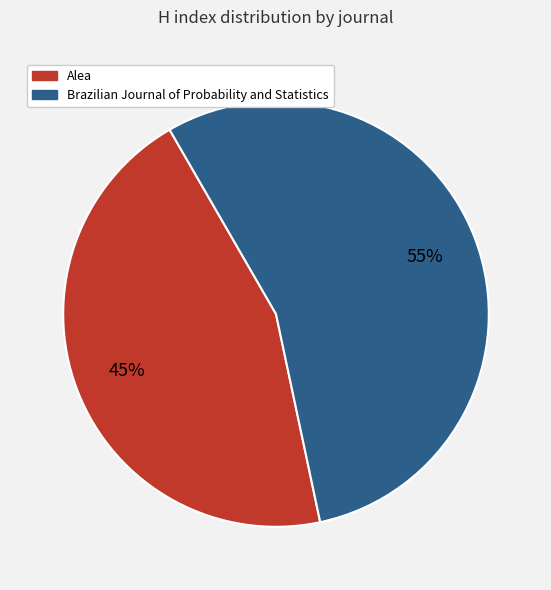

Which has a higher value, Alea or Brazilian Journal of Probability and Statistics?

Brazilian Journal of Probability and Statistics